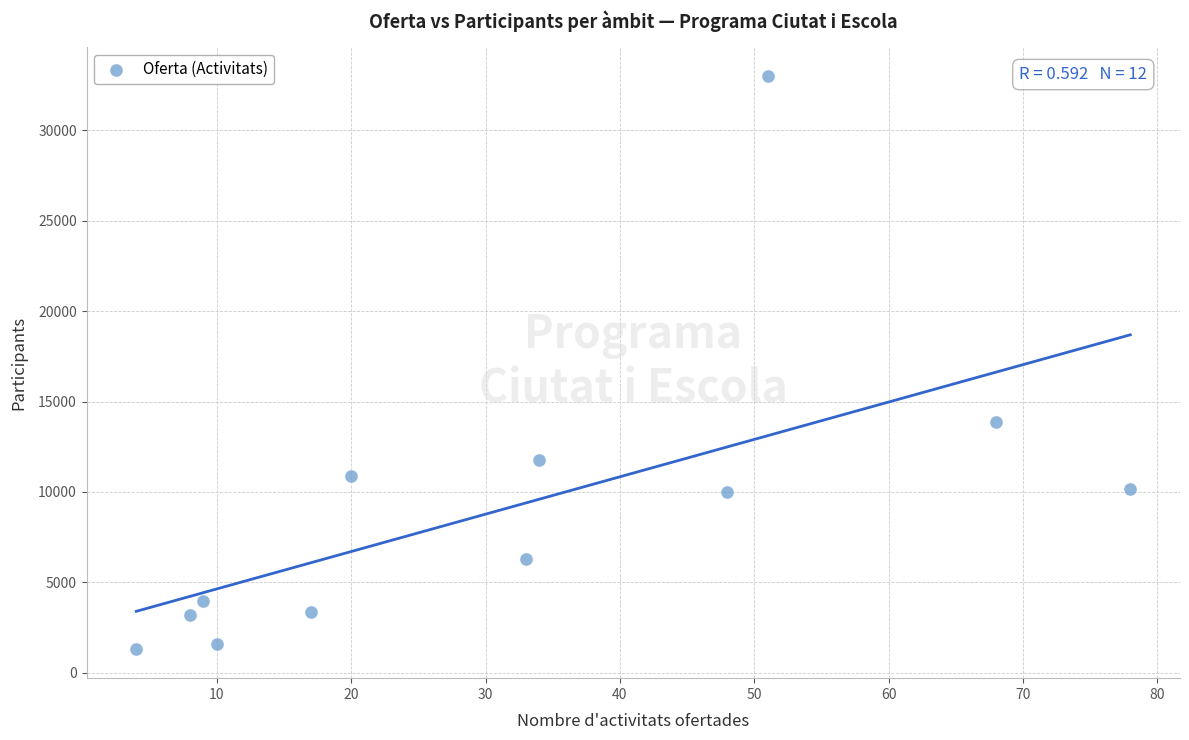

What Y value in the scatter plot is closest to 17151?

13864